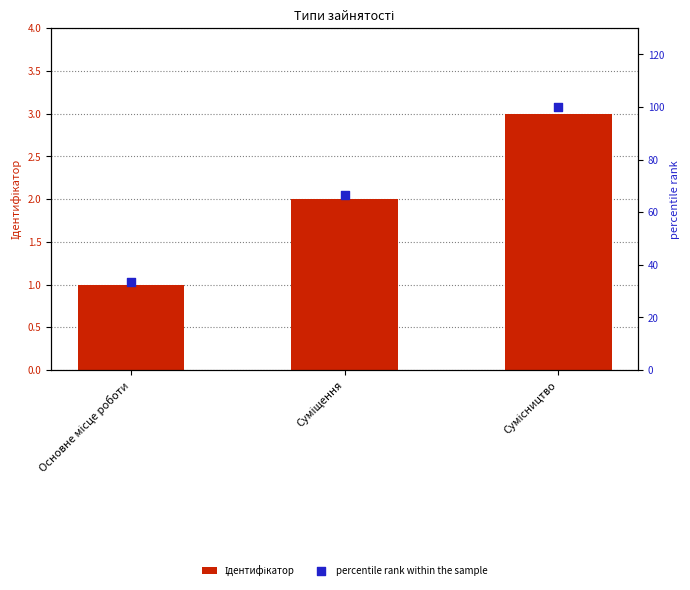

Which series has the largest total across all categories?

percentile rank within the sample